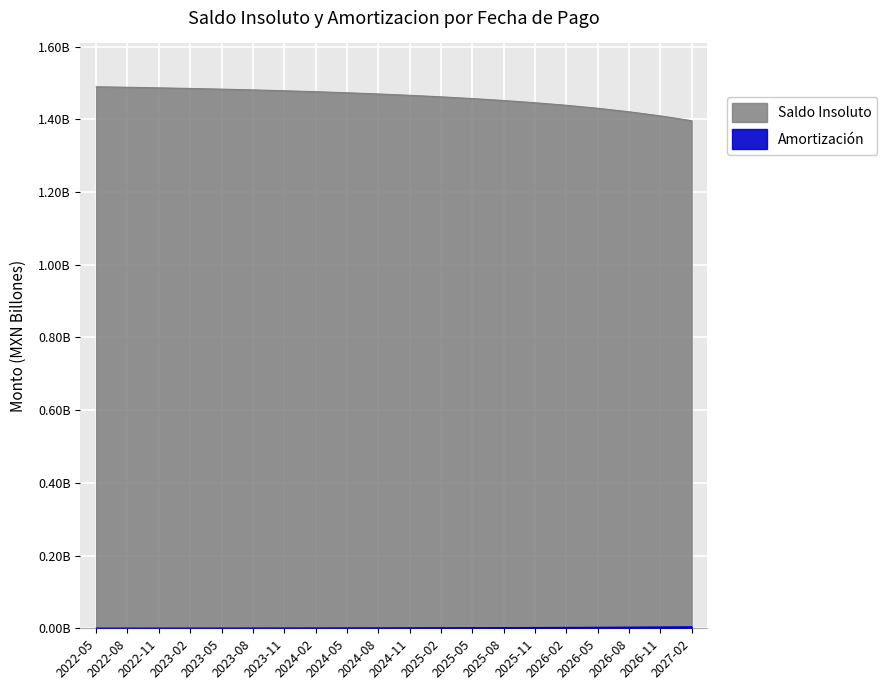

What is the total value across all series at 2026-05?

1.4